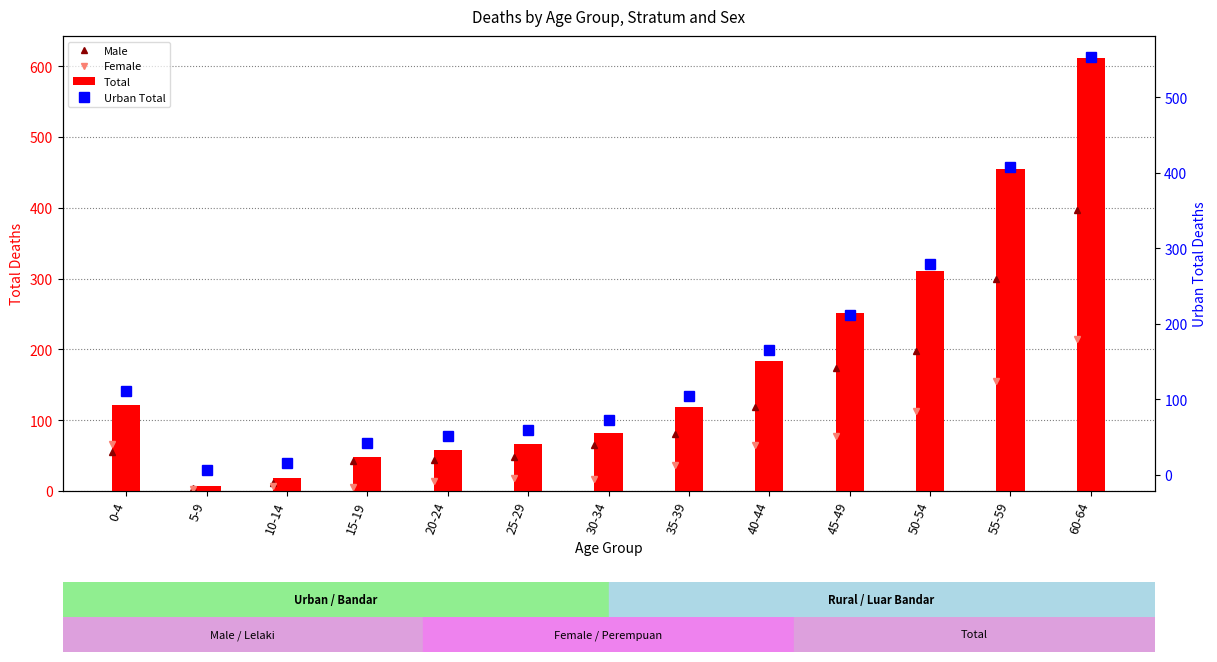

List the labels in order of Total value, largest first.

60-64, 55-59, 50-54, 45-49, 40-44, 0-4, 35-39, 30-34, 25-29, 20-24, 15-19, 10-14, 5-9